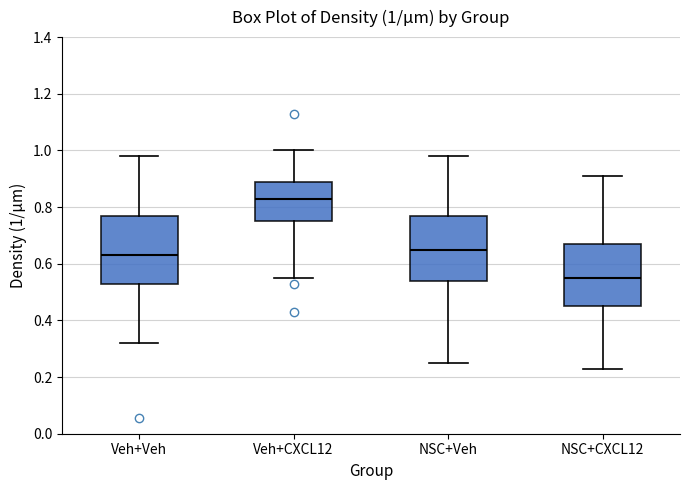

Which box's median line is the highest?

Veh+CXCL12